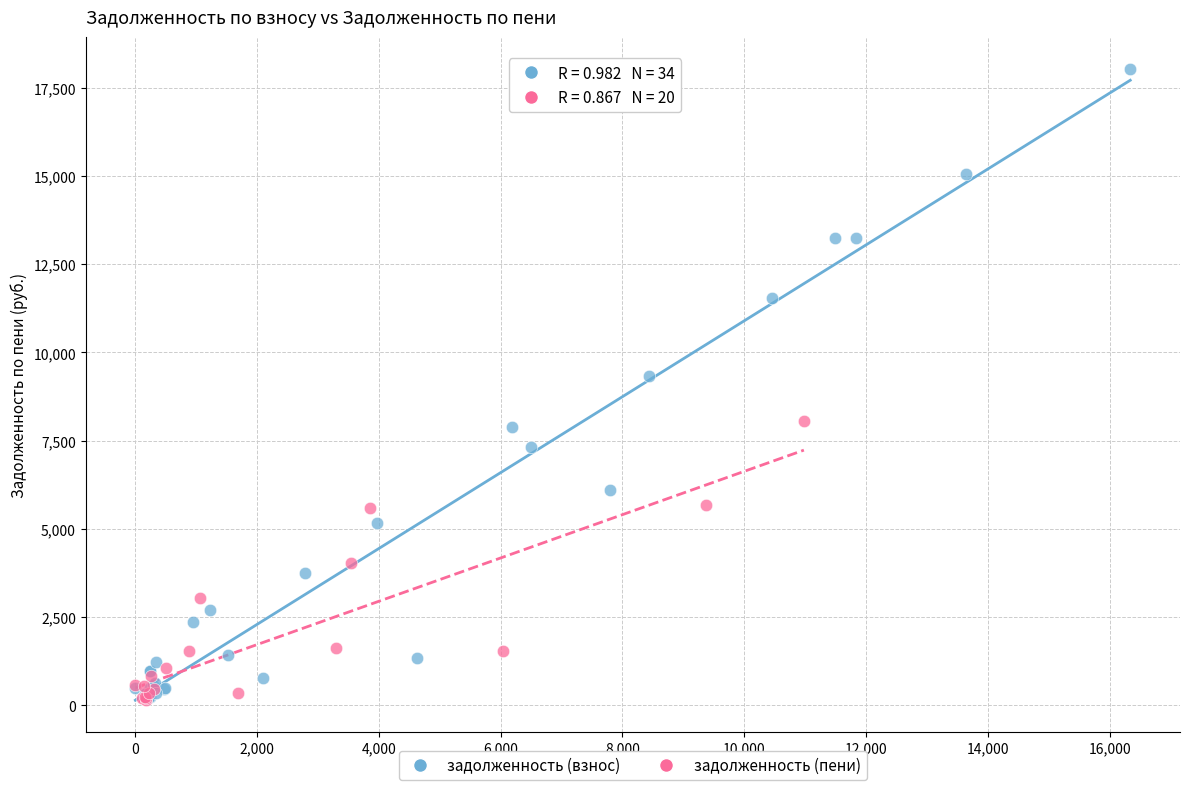

Which series has the widest spread of Y values?

задолженность (взнос)